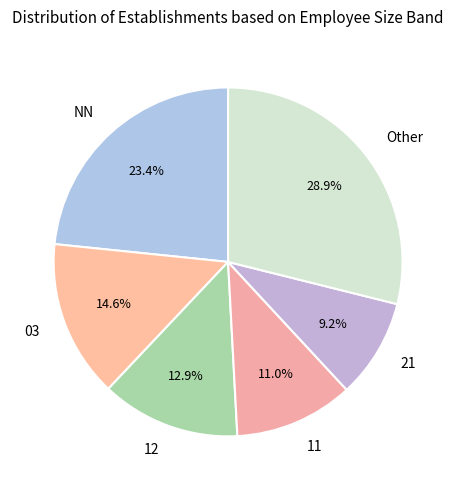

Rank the categories by value from highest to lowest.

Other, NN, 03, 12, 11, 21